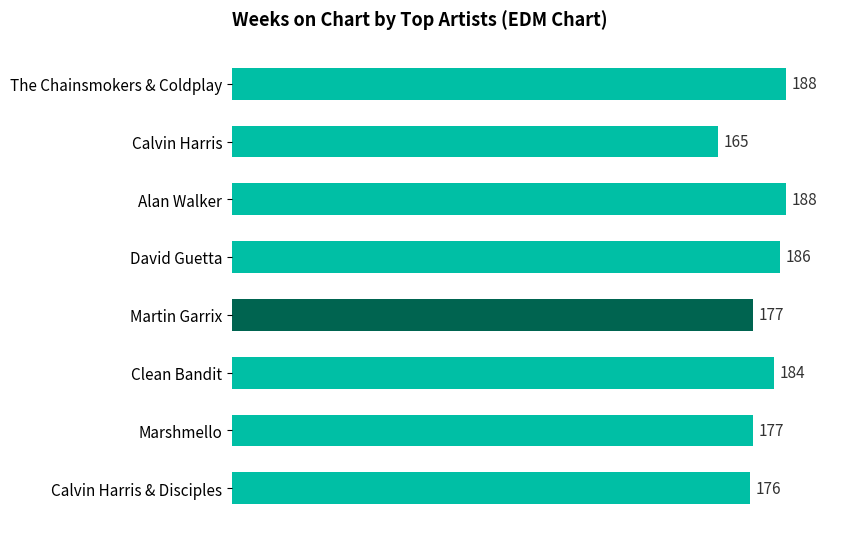

Where is the data nearest to the value 176?

Calvin Harris & Disciples